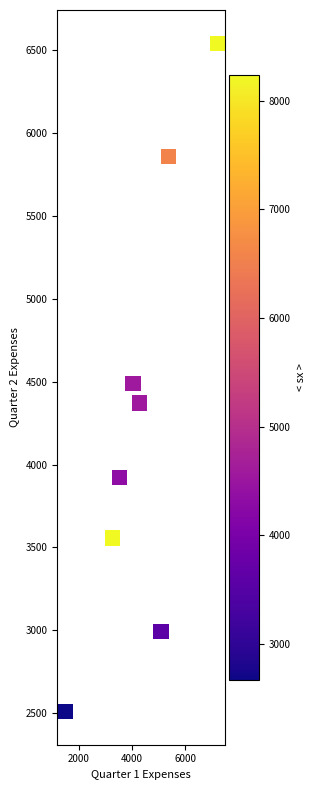

What is the range of Y values (max minus min)?

4032.5